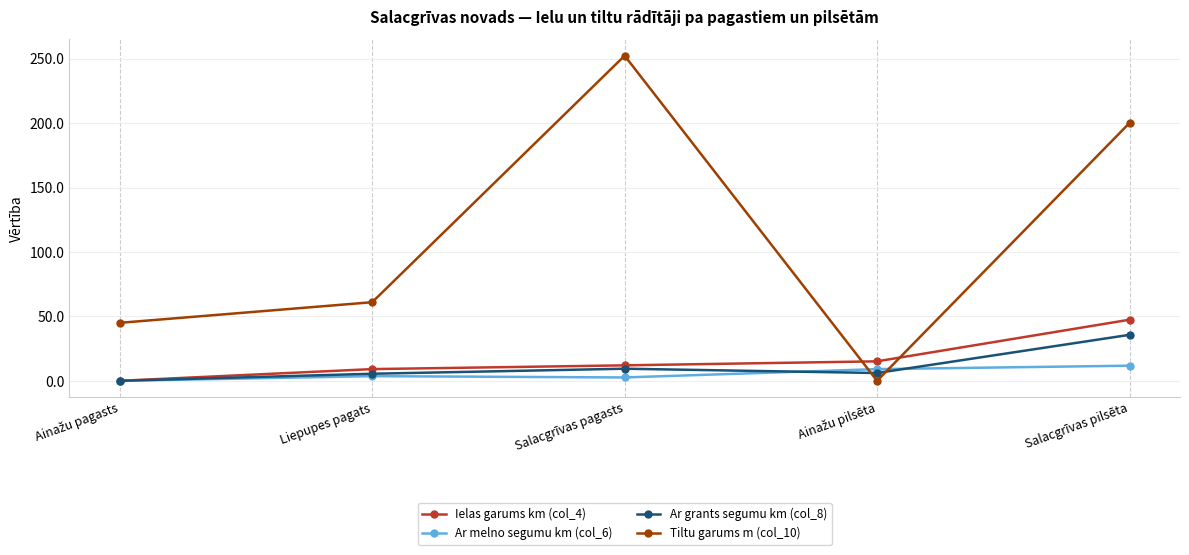

How many data points in Ar melno segumu km (col_6) are less than 3?

2